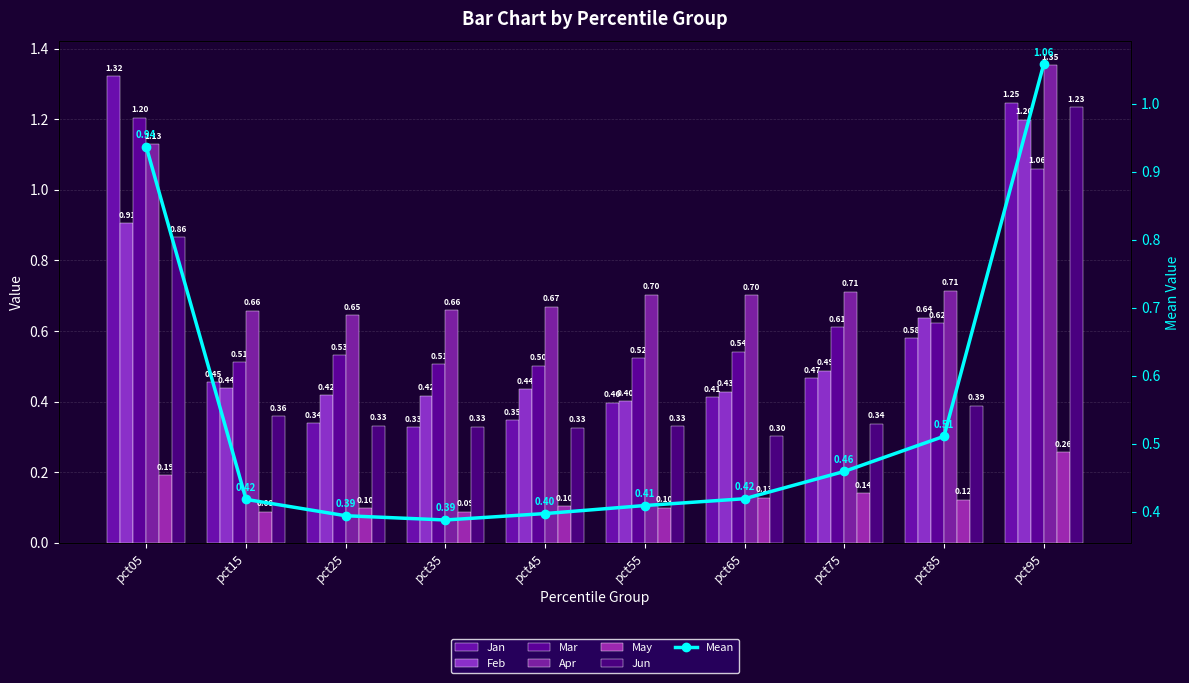

Which series changed the most between pct25 and pct65?

Jan